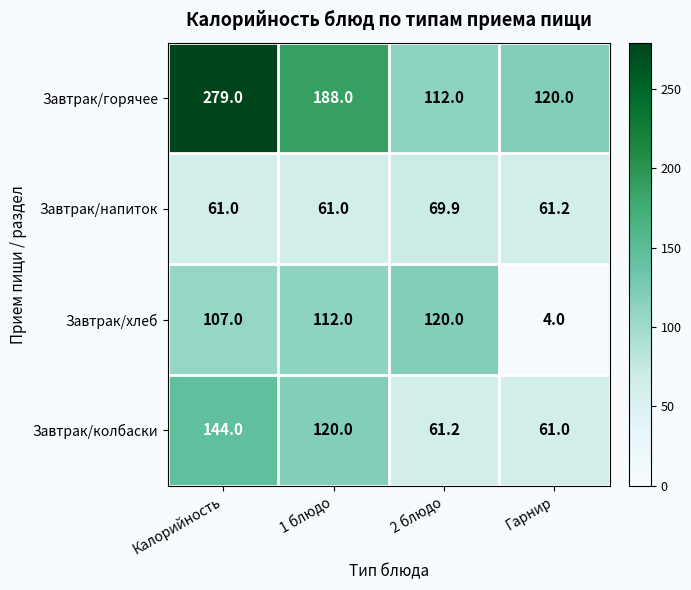

At which category is the sum across all series the highest?

Калорийность